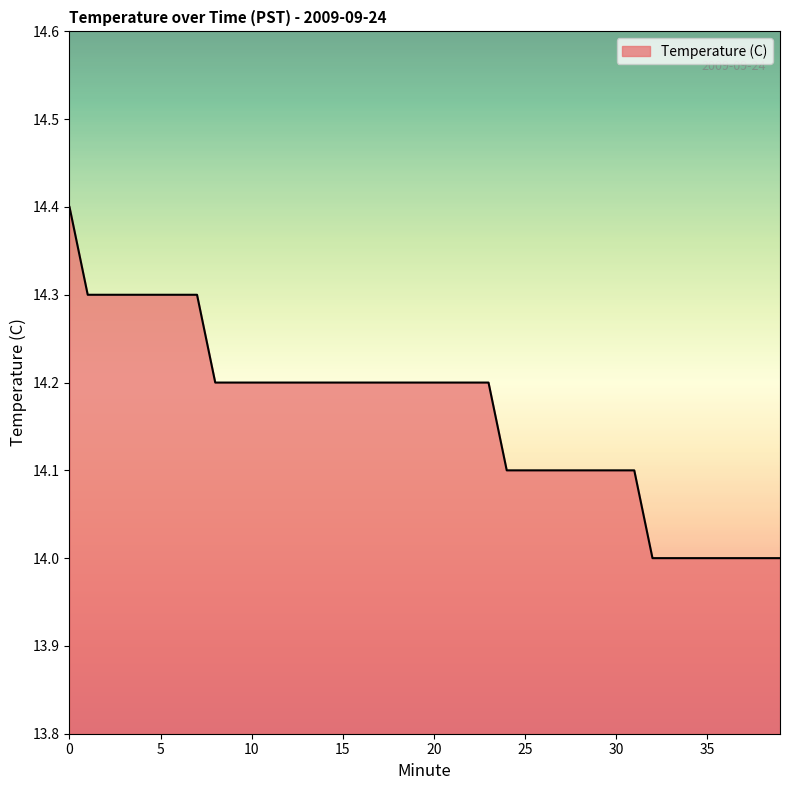

What is the greatest value displayed?

14.4